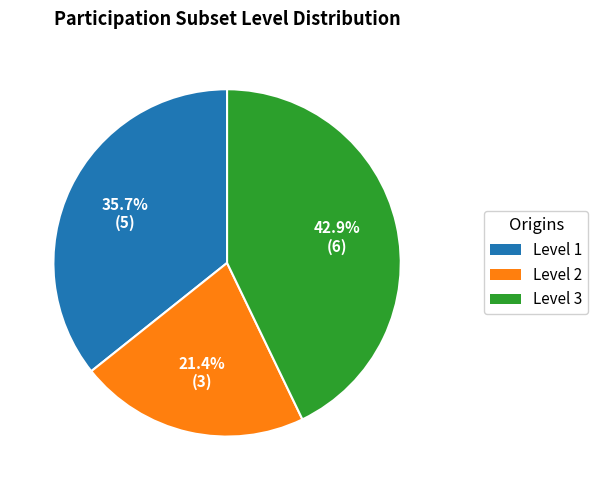

Does any single category account for the majority?

No